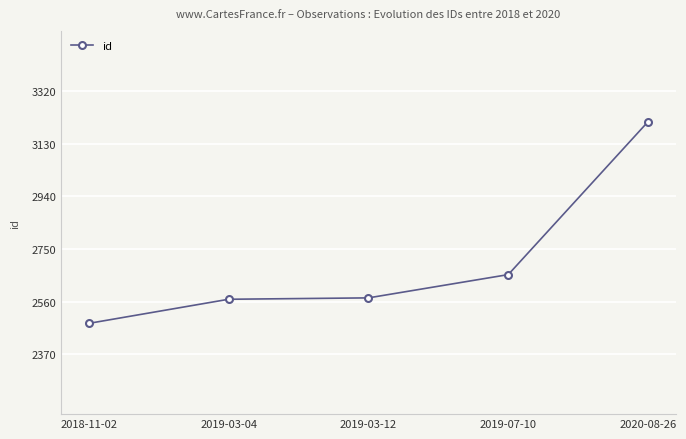

What is the smallest value displayed?

2482